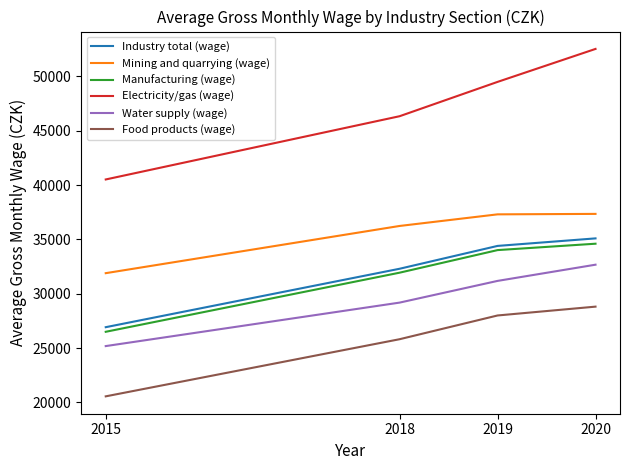

At which category does the chart reach its peak across all series?

2020